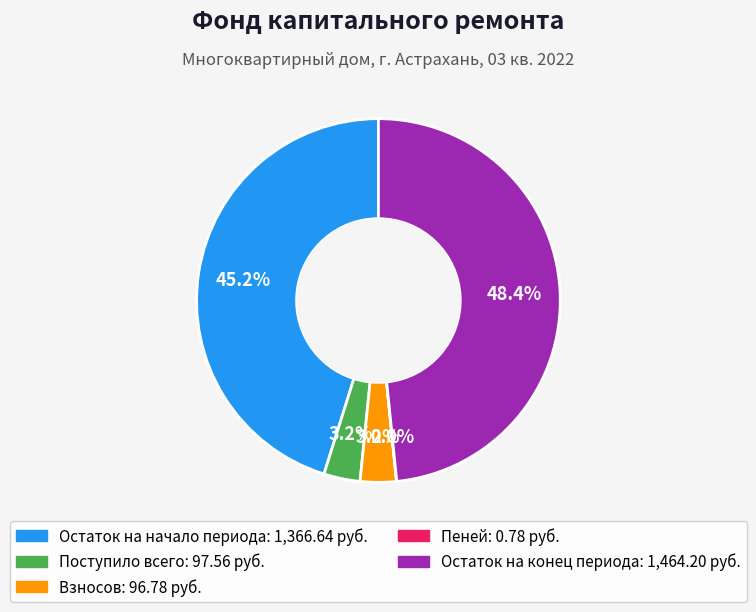

Which category has the biggest portion of the pie?

Остаток на конец периода